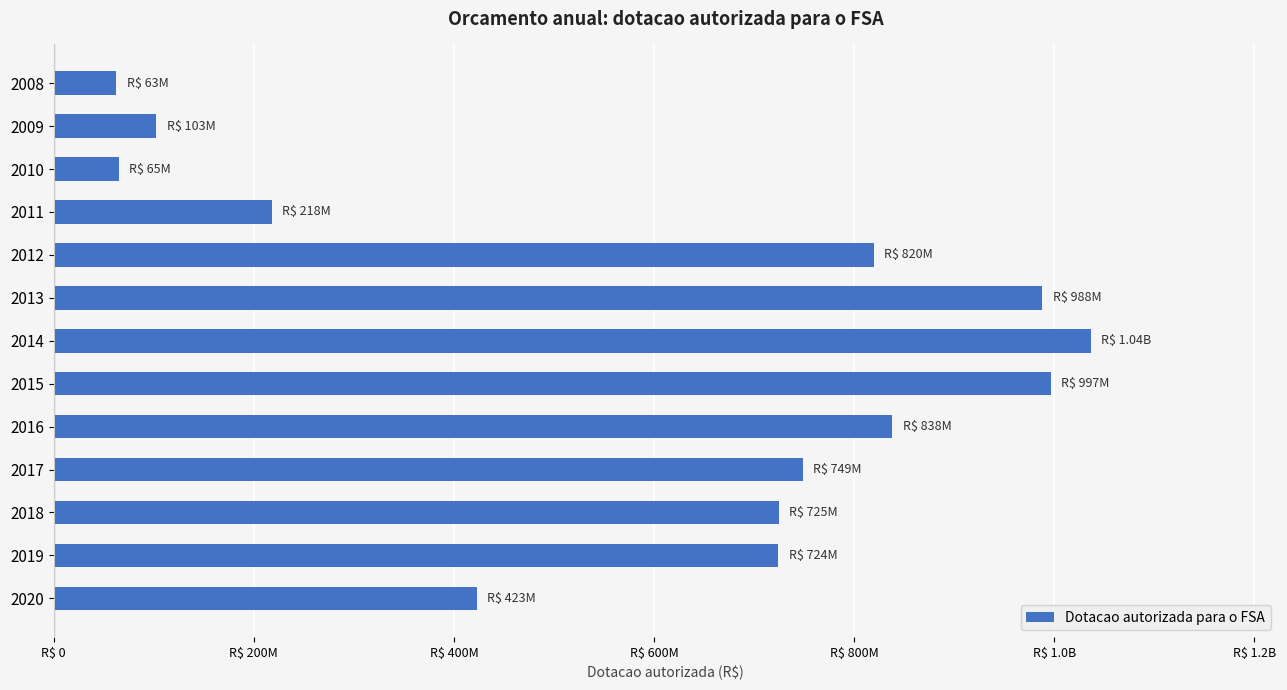

Does the chart contain any negative values?

No